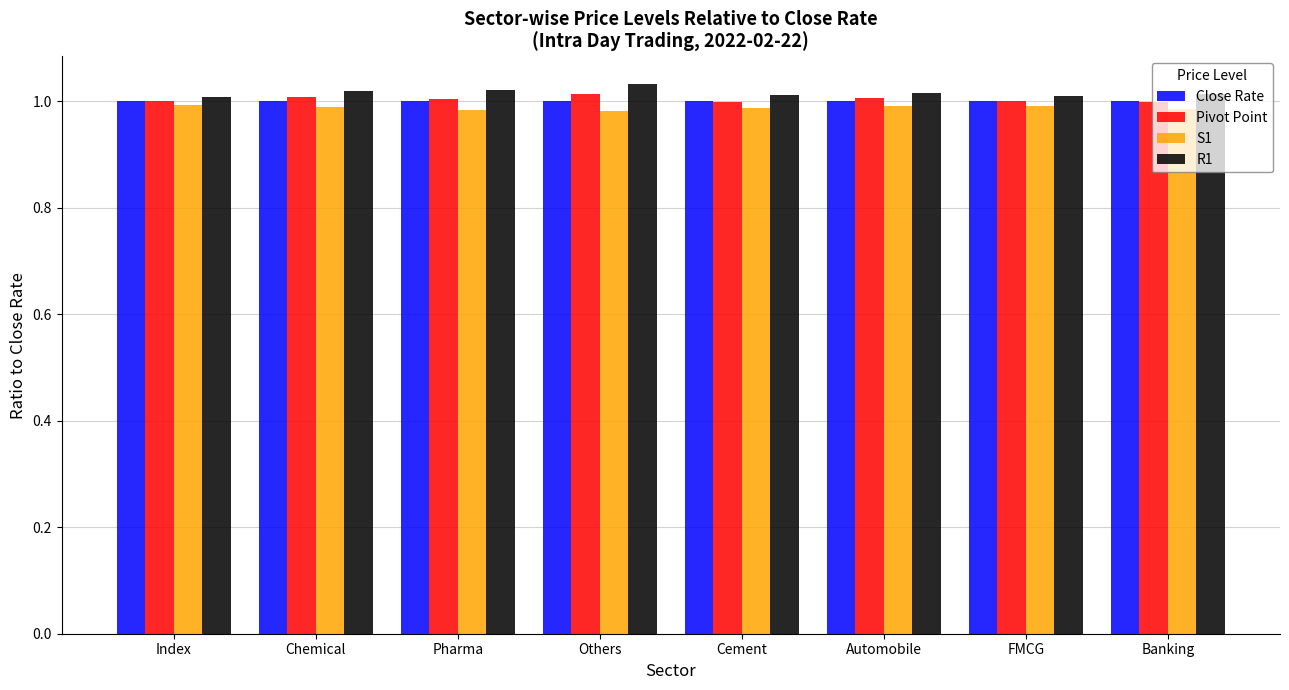

How many S1 values are between 0 and 1?

8